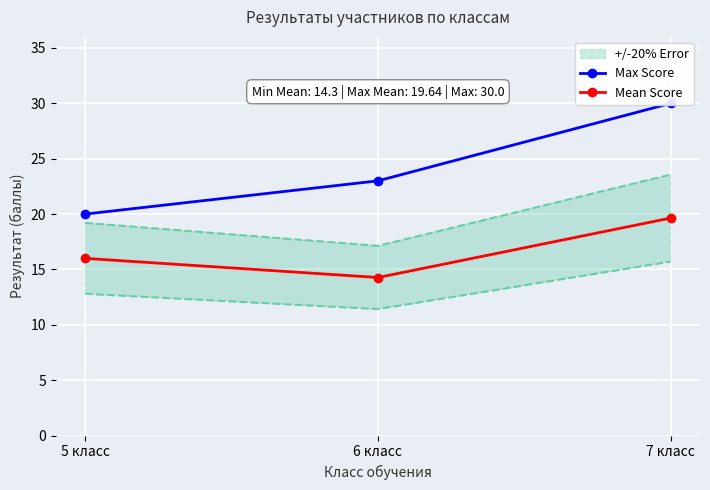

The value of Mean Score at 5 класс is 24.0. True or false?

False